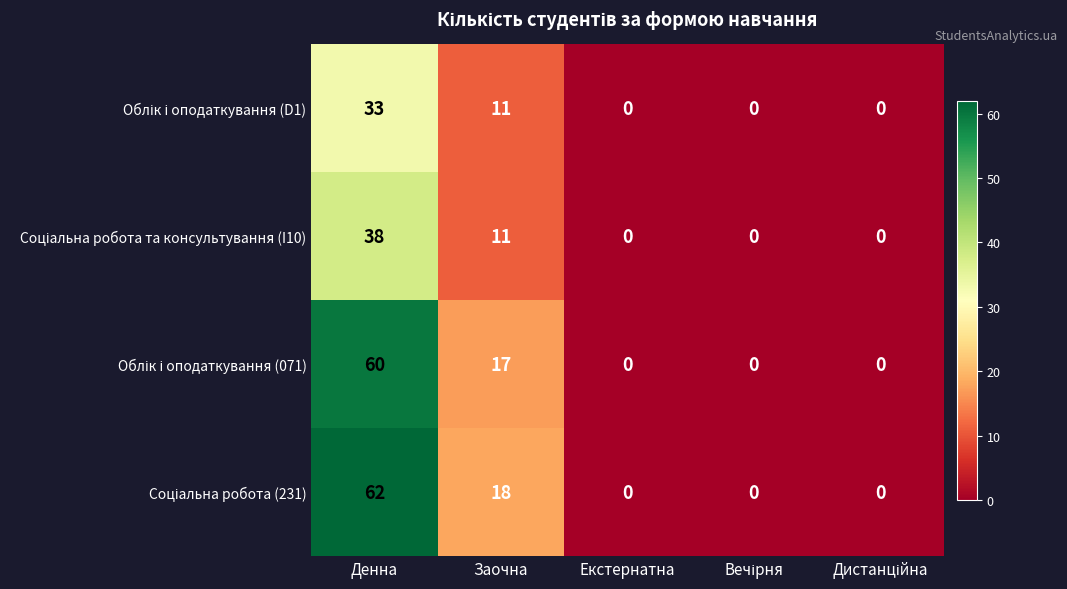

Which label corresponds to the largest value in the chart?

Денна